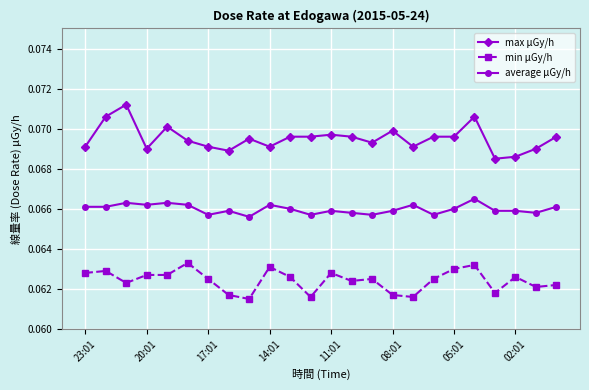

Rank the series by their maximum value, from lowest to highest.

min μGy/h, average μGy/h, max μGy/h